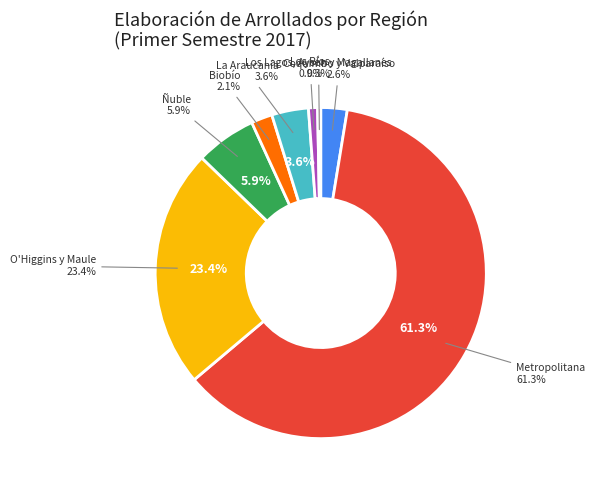

Approximately how many times larger is the value at Metropolitana compared to Los Ríos?

69.5